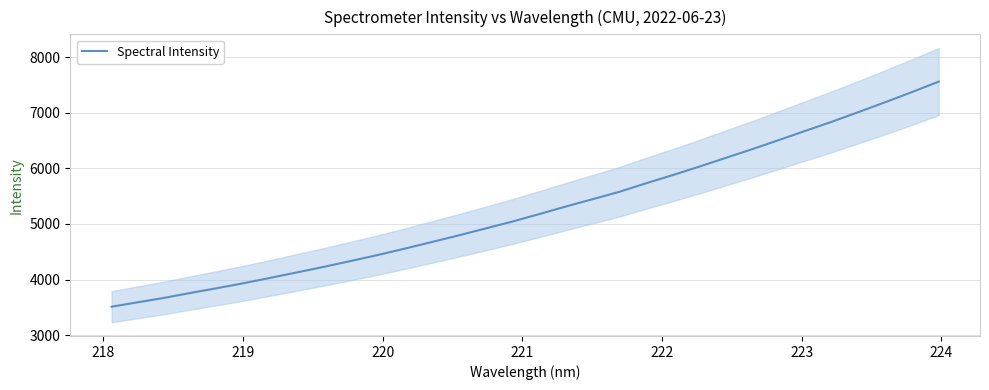

What is the maximum value for Spectral Intensity?

7564.1